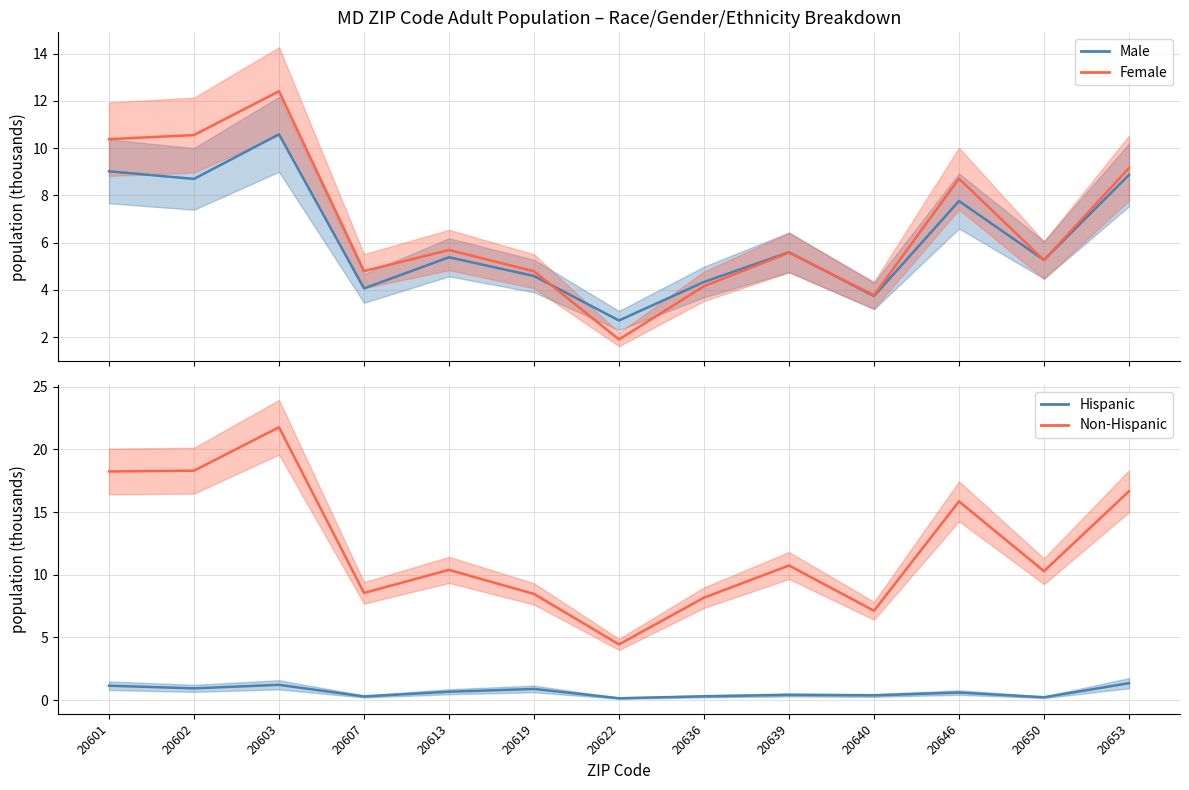

True or false: Non-Hispanic and Female intersect in this chart.

False